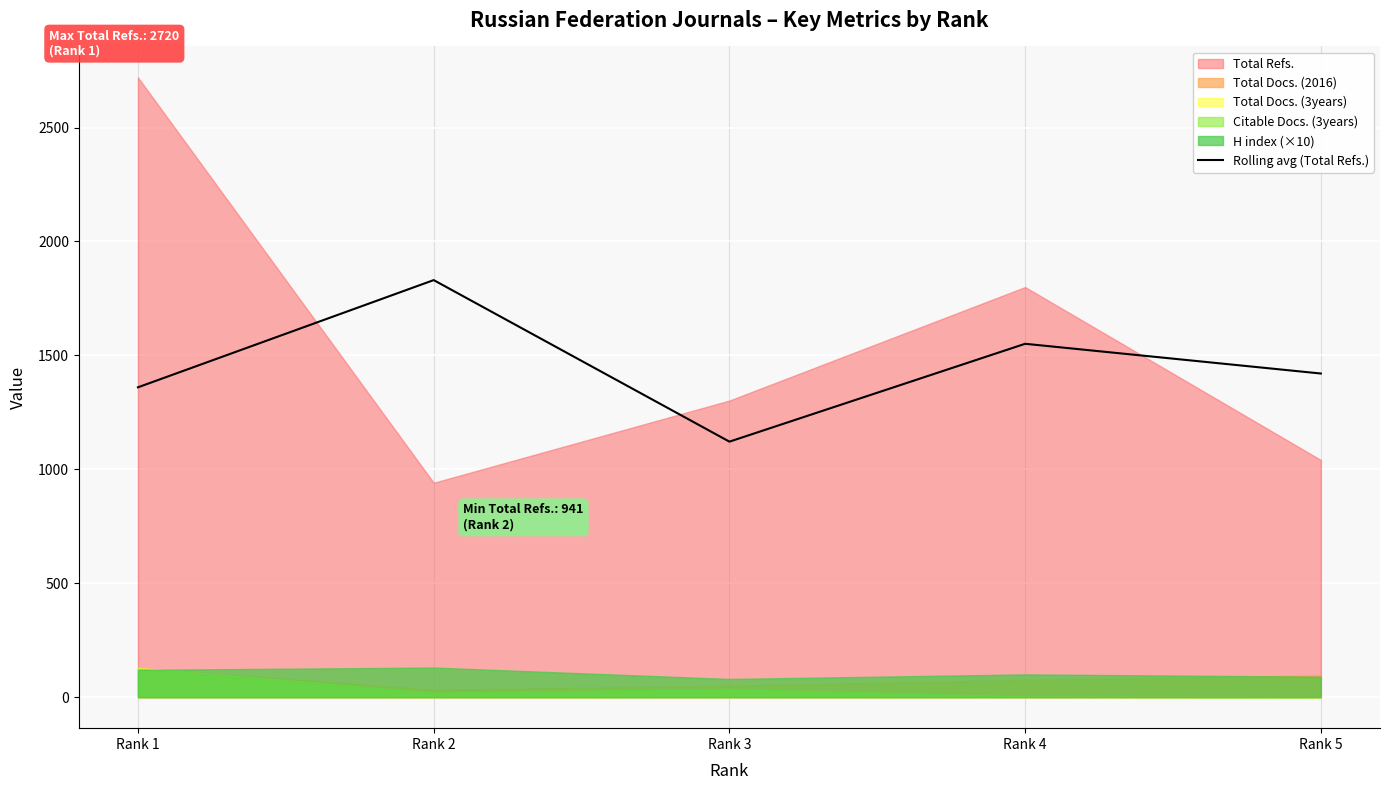

Is it true that the value at Rank 2 is 1278.3?

False